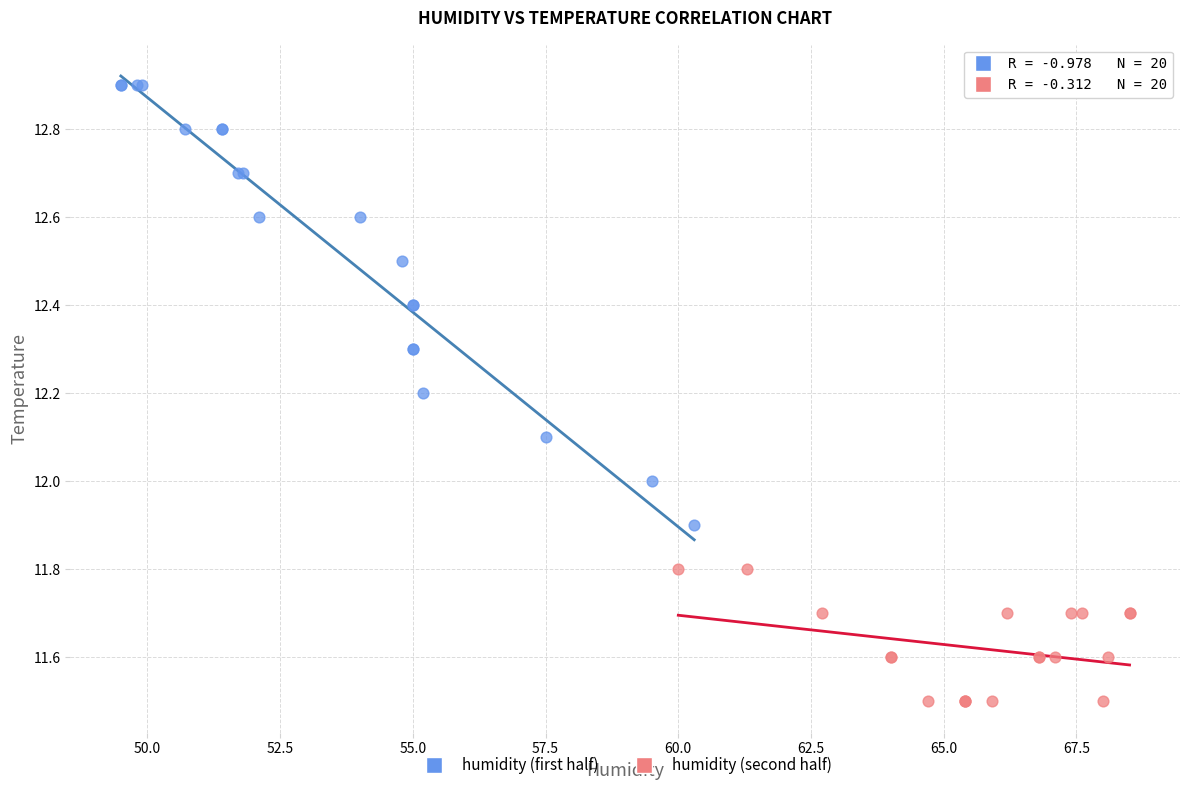

Which series contains the lowest Y value?

humidity (second half)